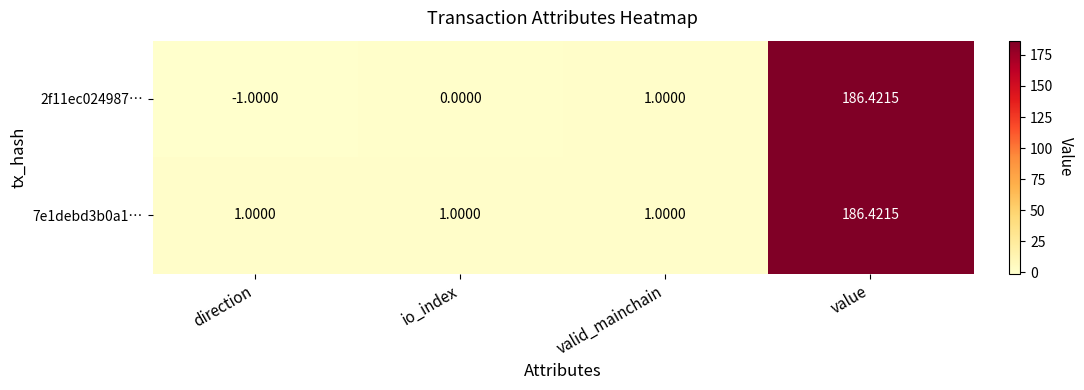

At how many categories does at least one series exceed 0?

4